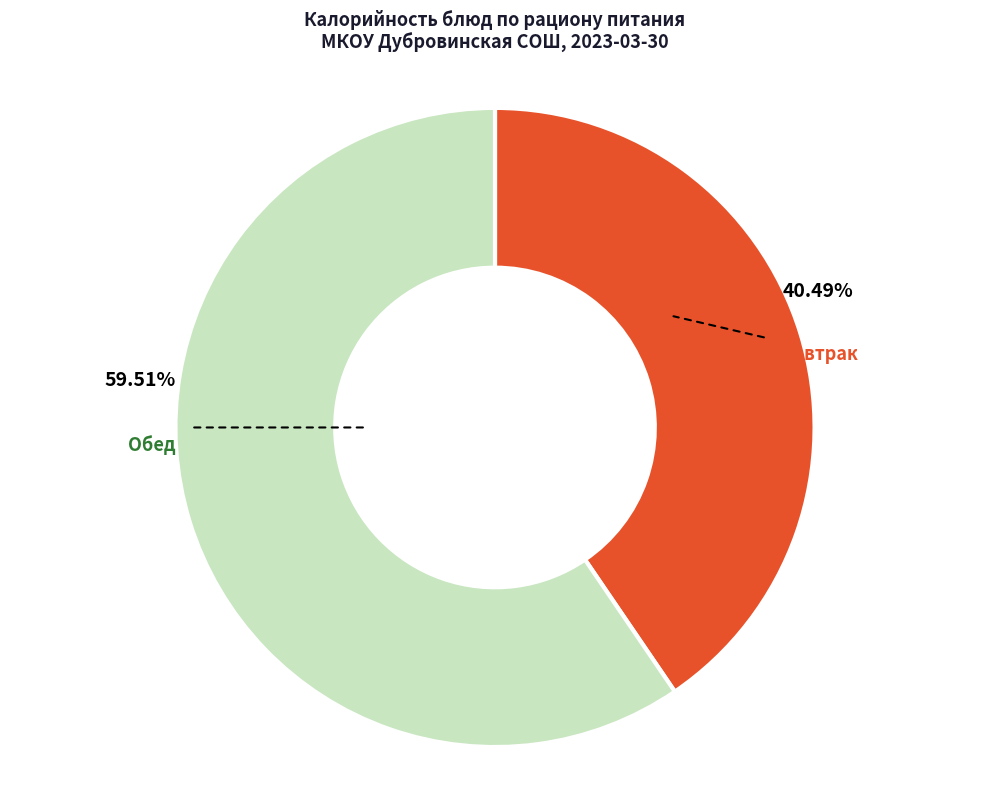

Is there any slice that represents more than half of the pie?

Yes